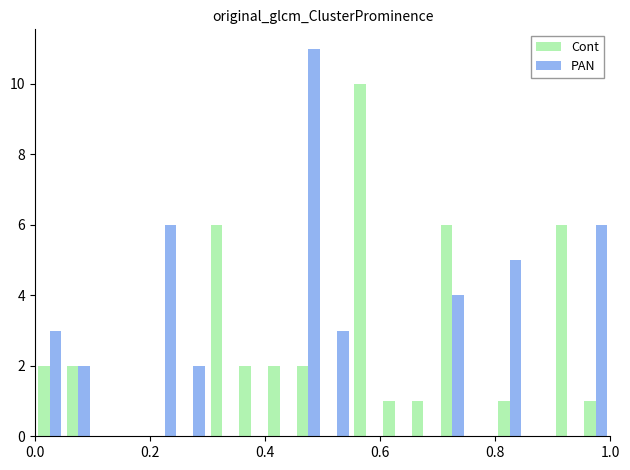

What is the sum of all Cont values?

42